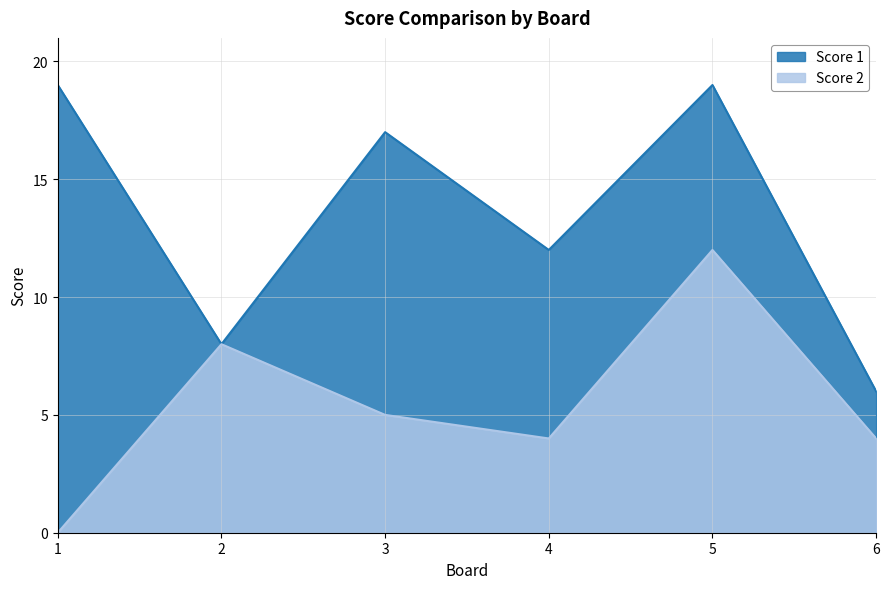

Which series has the largest range (max minus min)?

Score 1